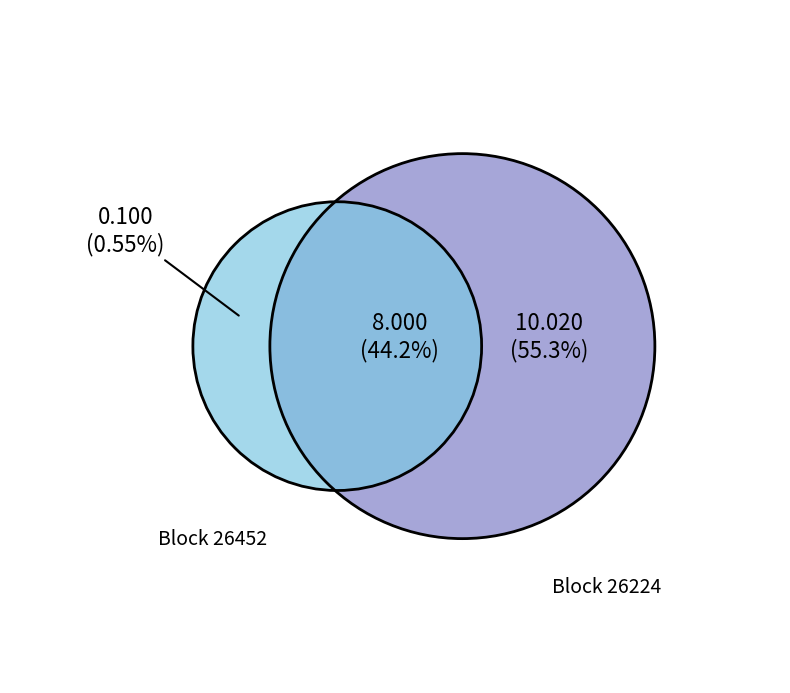

Is 26452 the majority of the pie?

No